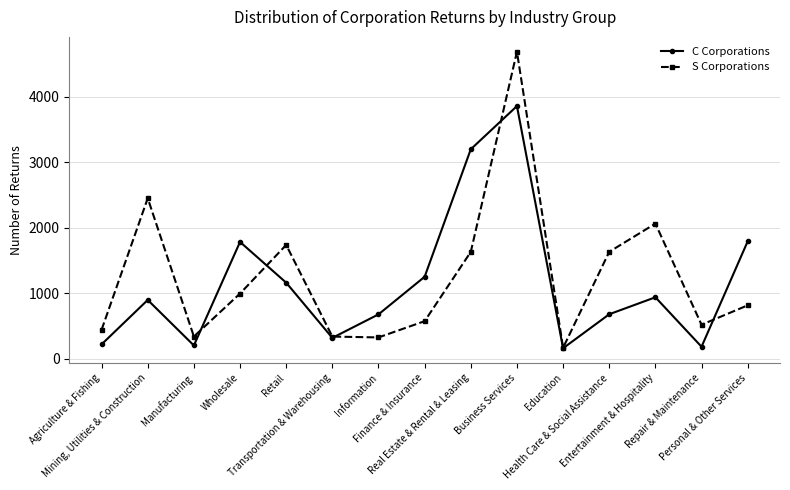

What is the average value of the S Corporations series?

1246